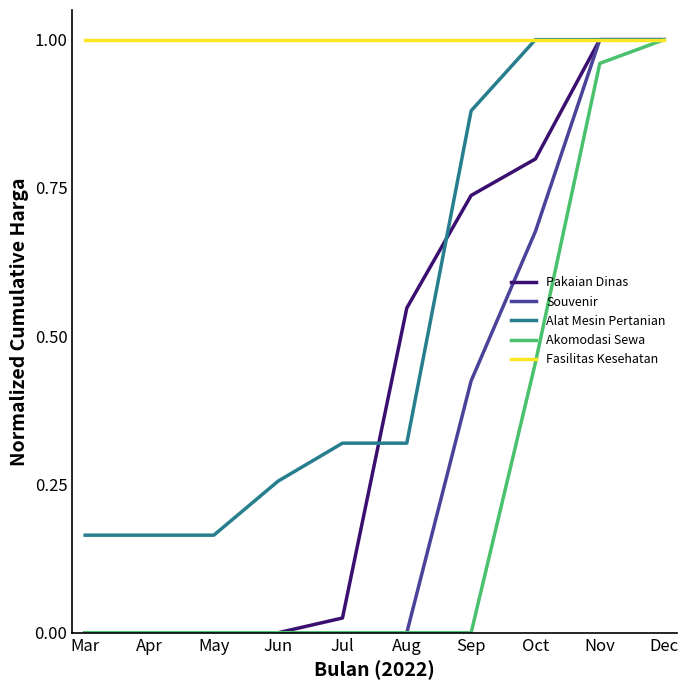

Is it true that Pakaian Dinas equals 0.7 at Aug?

False